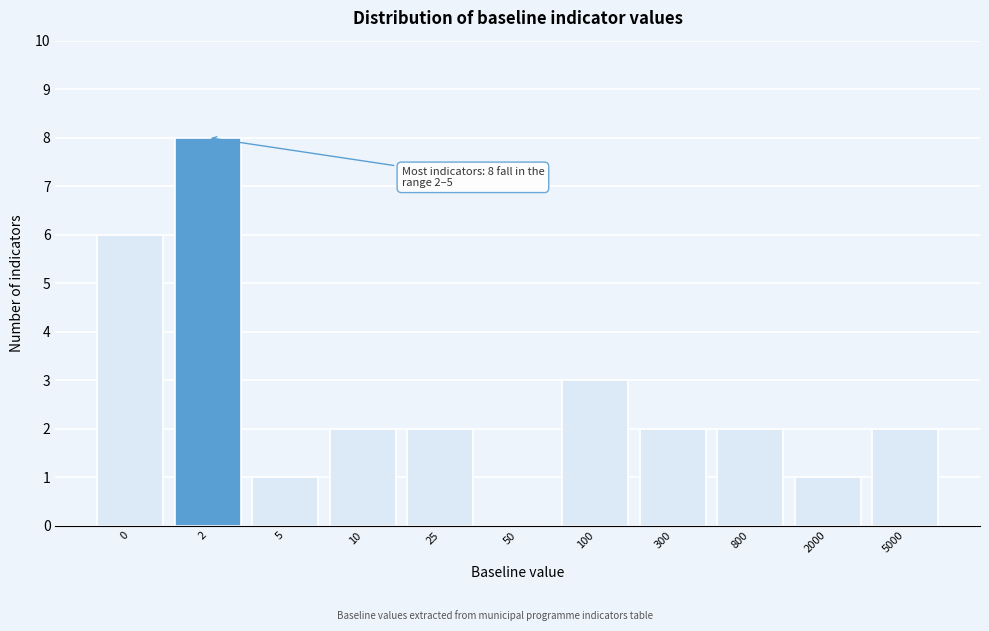

Reading left to right, transcribe all the data shown in this chart.

0=6	2=8	5=1	10=2	25=2	50=0	100=3	300=2	800=2	2000=1	5000=2